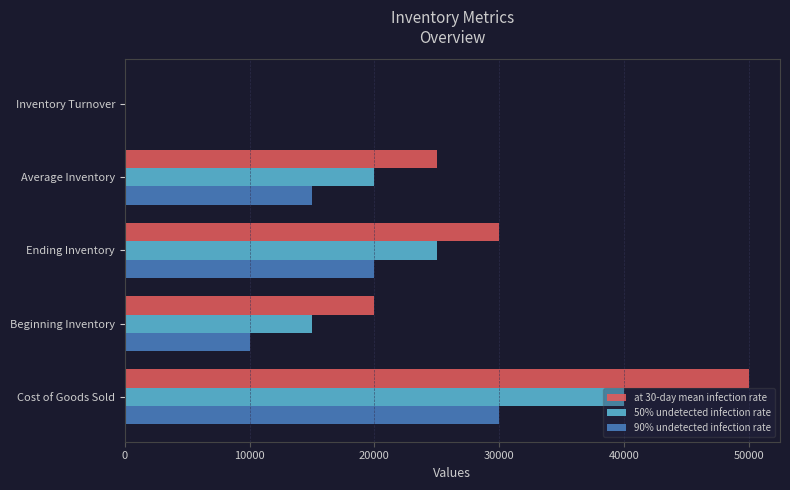

What is the total value across all series at Cost of Goods Sold?

120000